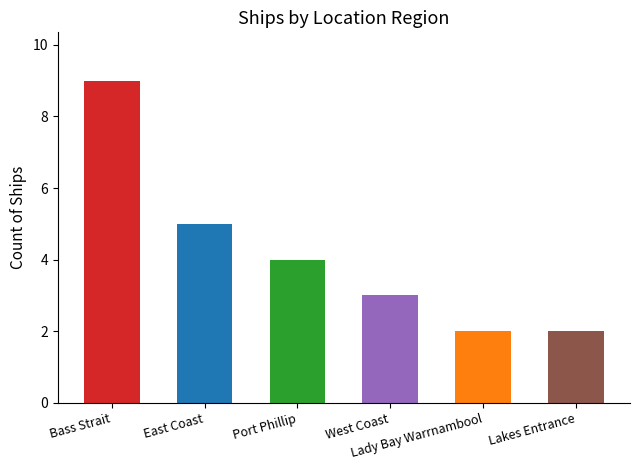

Reading right to left, transcribe all the data shown in this chart.

Lakes Entrance=2	Lady Bay Warrnambool=2	West Coast=3	Port Phillip=4	East Coast=5	Bass Strait=9